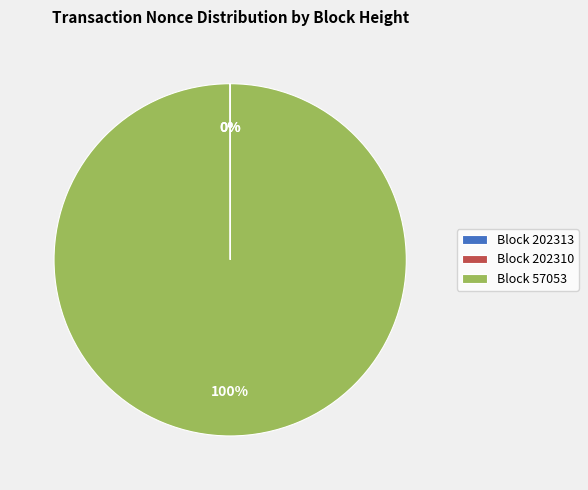

To the nearest percent, what percentage of the pie is Block 57053?

100%